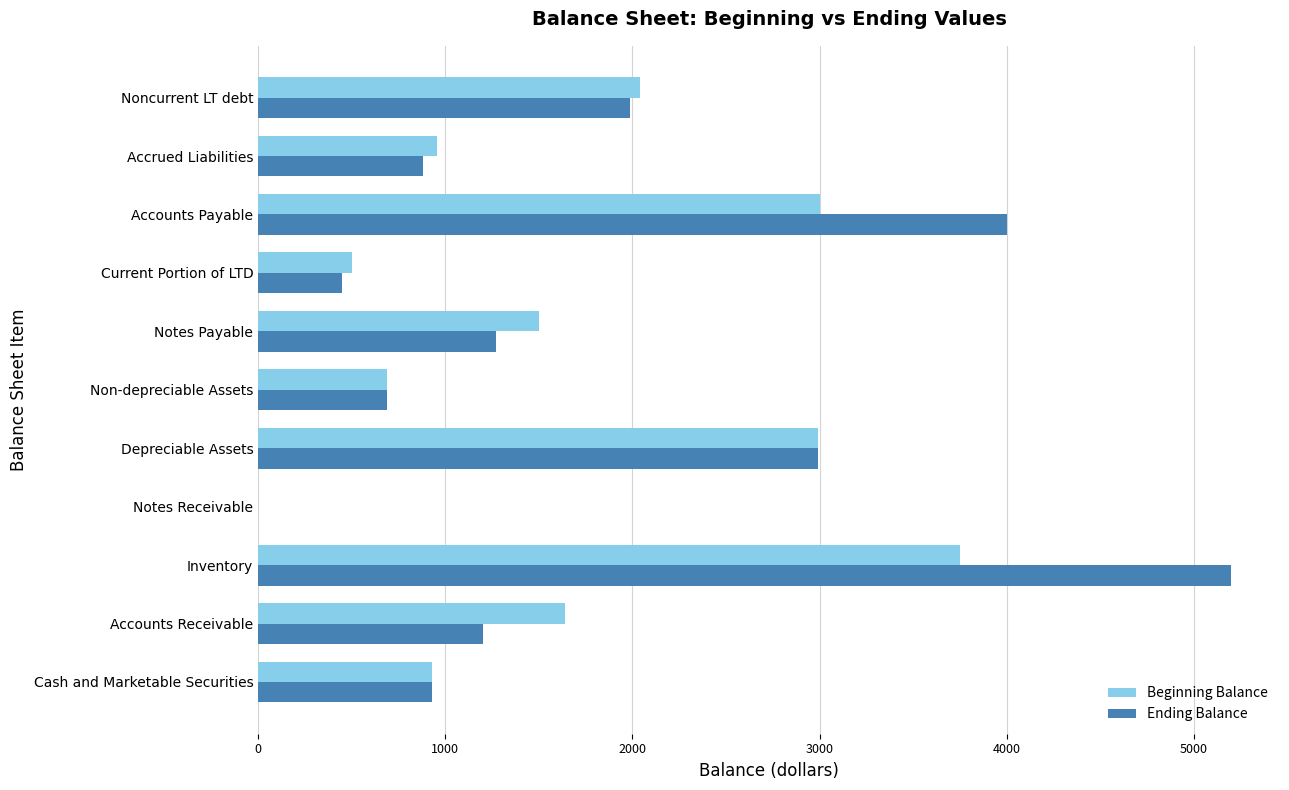

What is the maximum value for Ending Balance?

5200